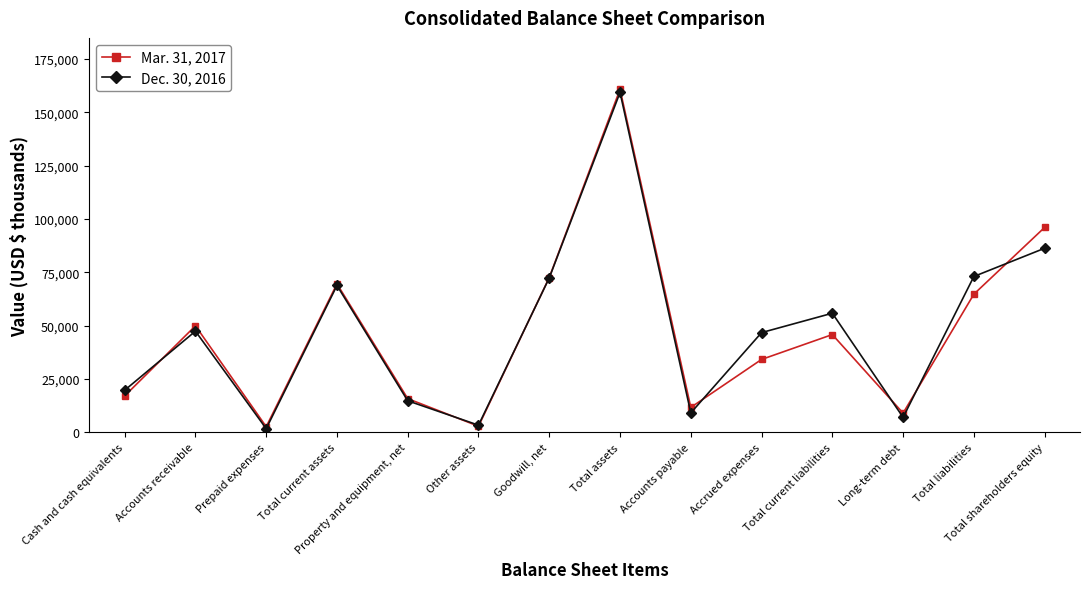

Which series has the widest spread of values?

Mar. 31, 2017